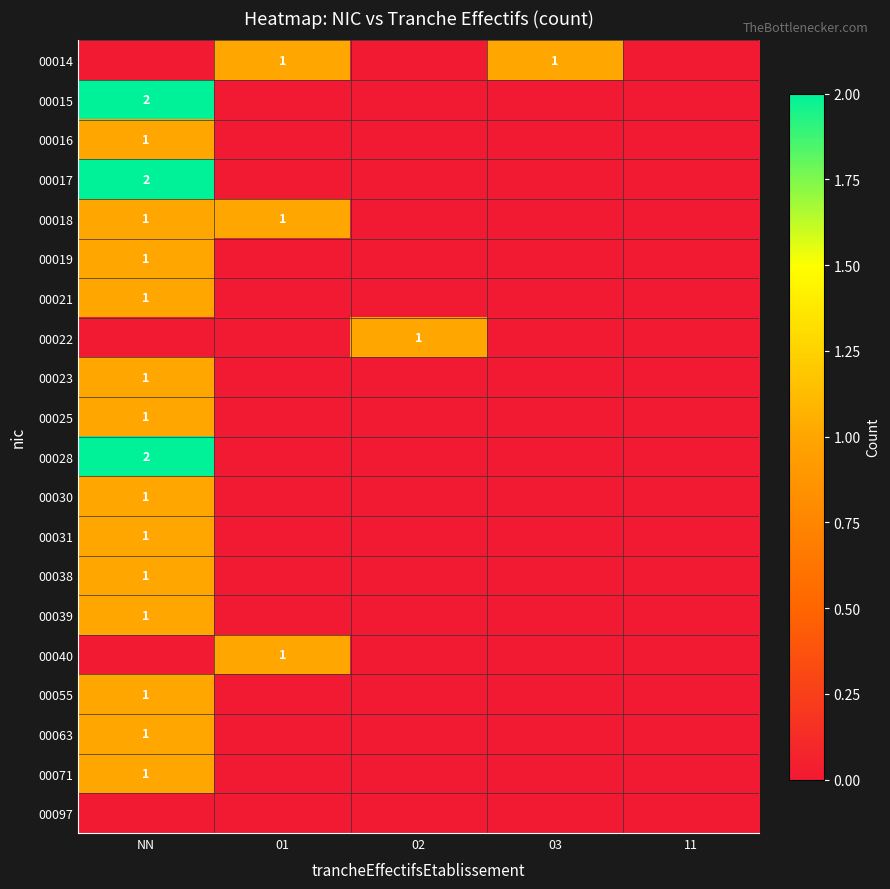

Is it true that 00018 equals 0 at NN?

False